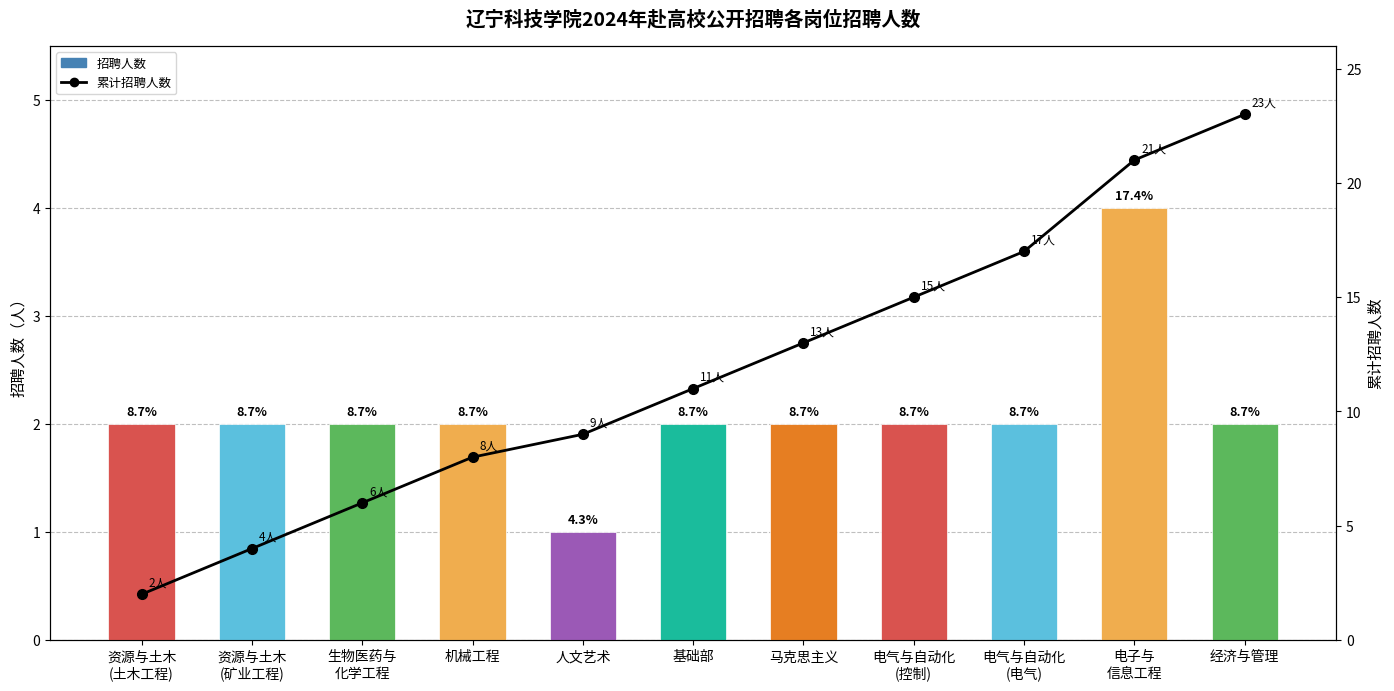

At which category is the sum across all series the highest?

电子与
信息工程